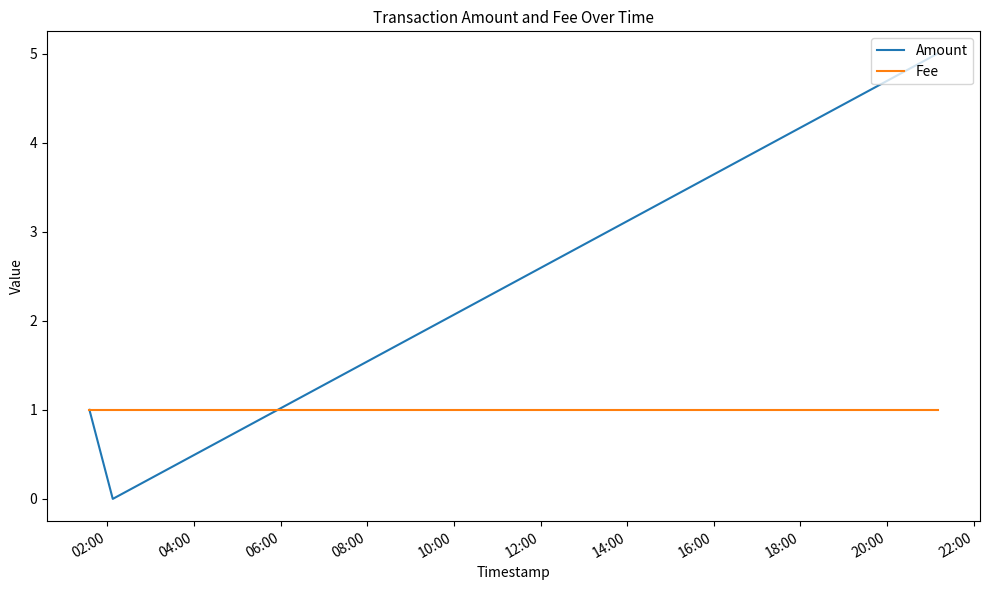

Does the chart display data point markers on the line(s)?

No